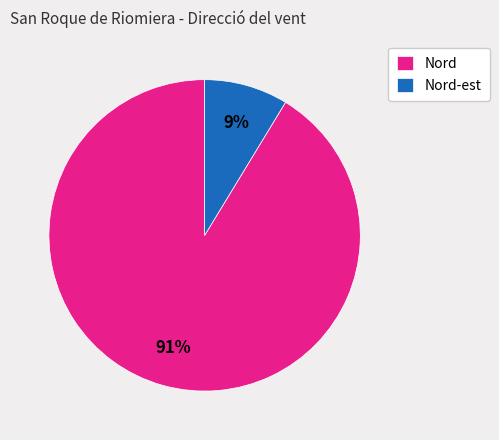

Which has a higher value, Nord-est or Nord?

Nord